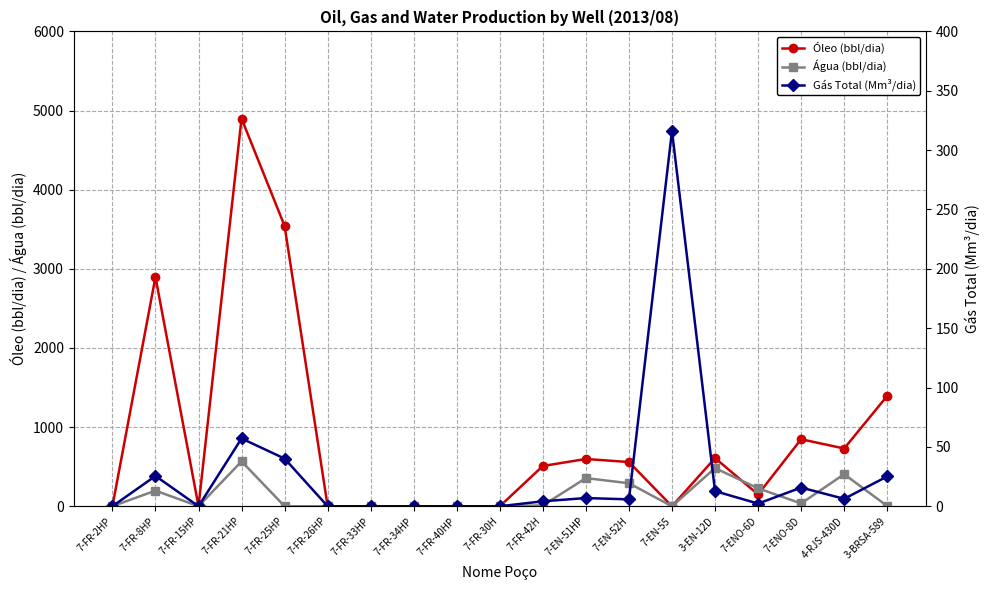

Which label corresponds to the largest value in the chart?

7-FR-21HP